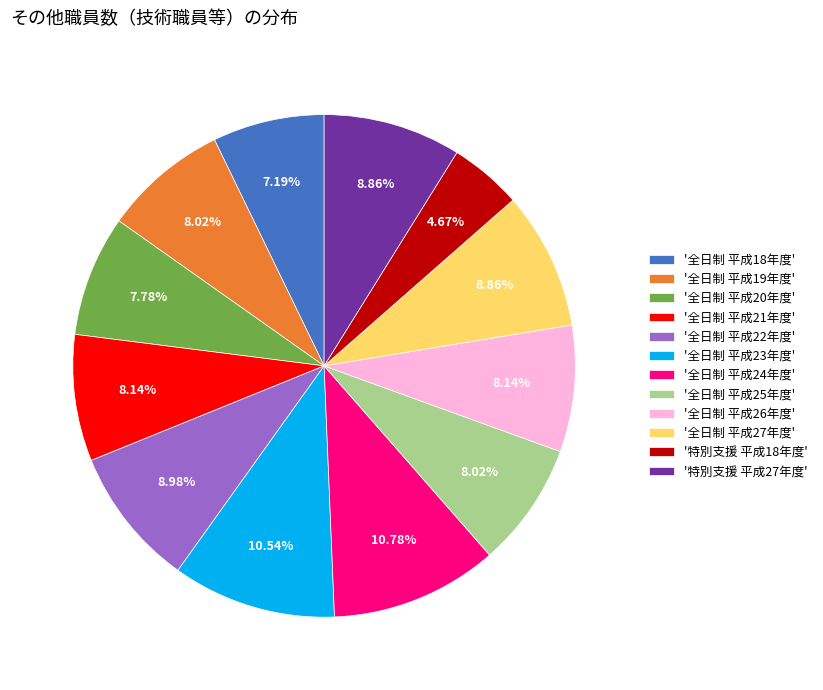

To the nearest percent, what is the average slice percentage?

8%